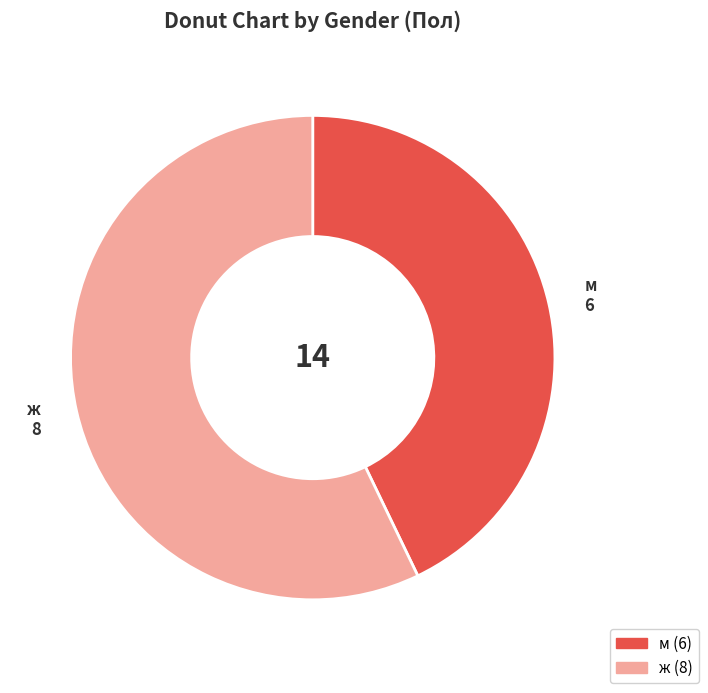

Which has a higher value, ж or м?

ж